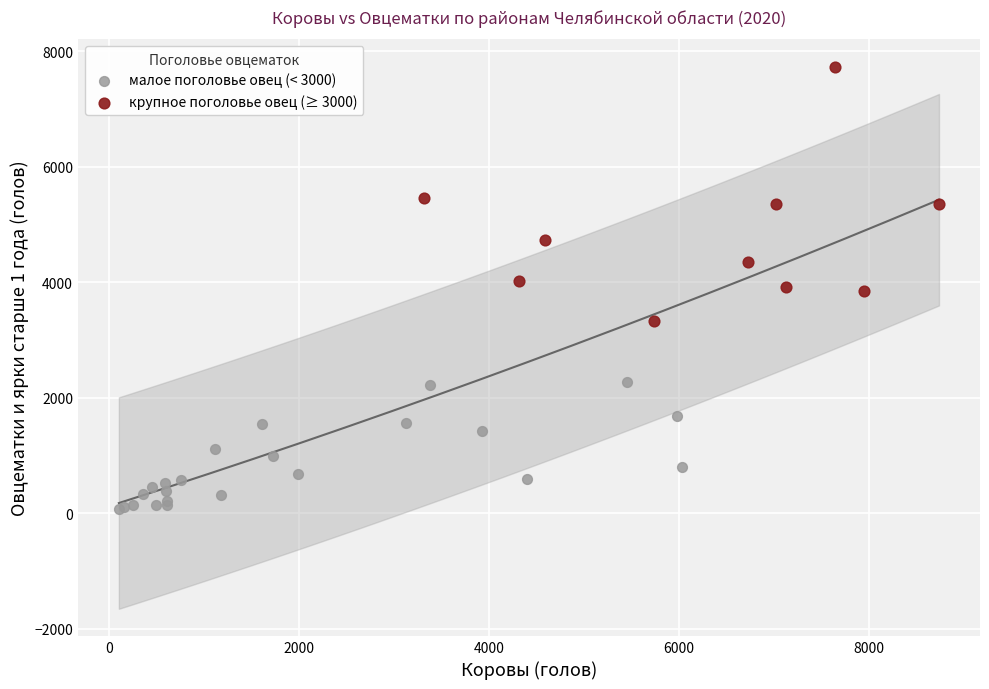

Which series has the largest Y range (max minus min)?

крупное поголовье овец (≥ 3000)